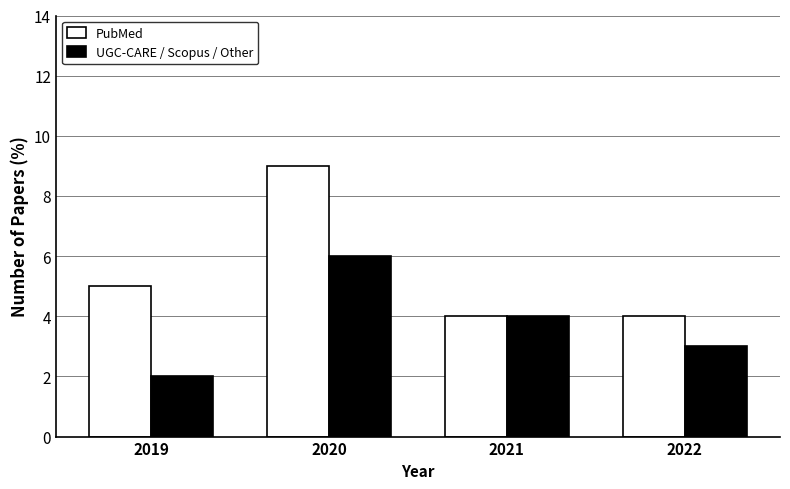

How many data points in PubMed are less than 5?

2